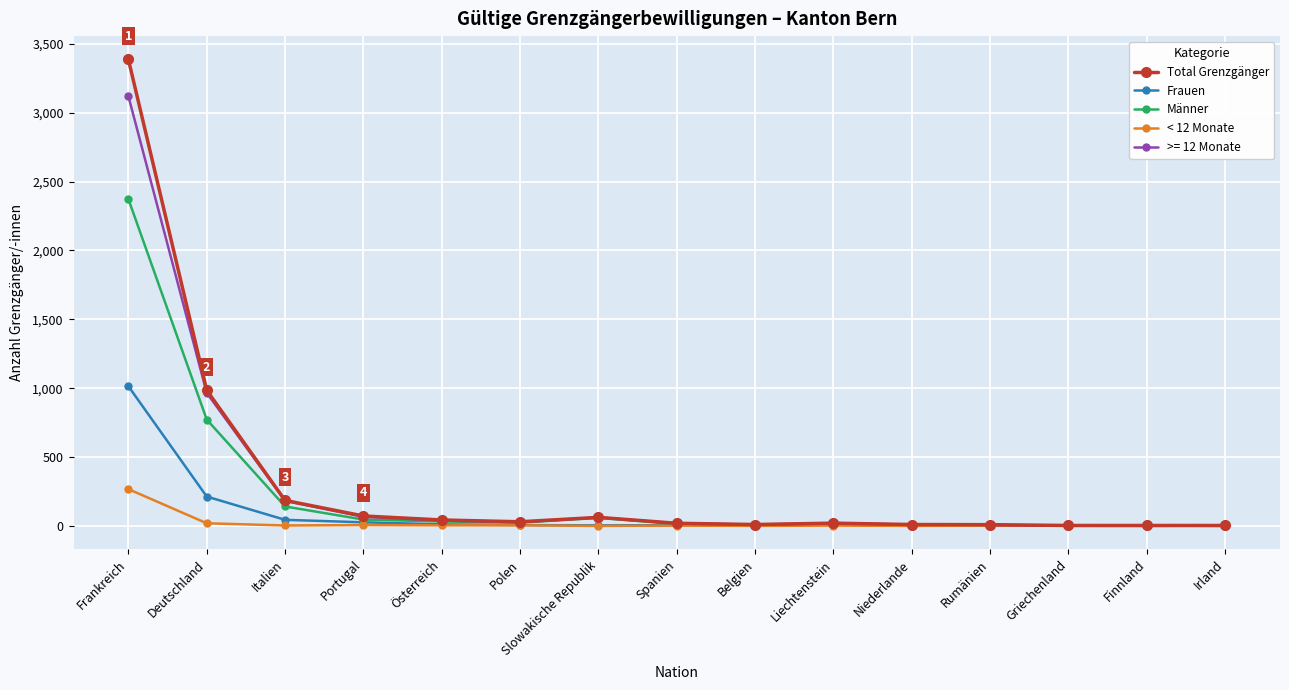

Where is Total Grenzgänger nearest to the value 1695?

Deutschland